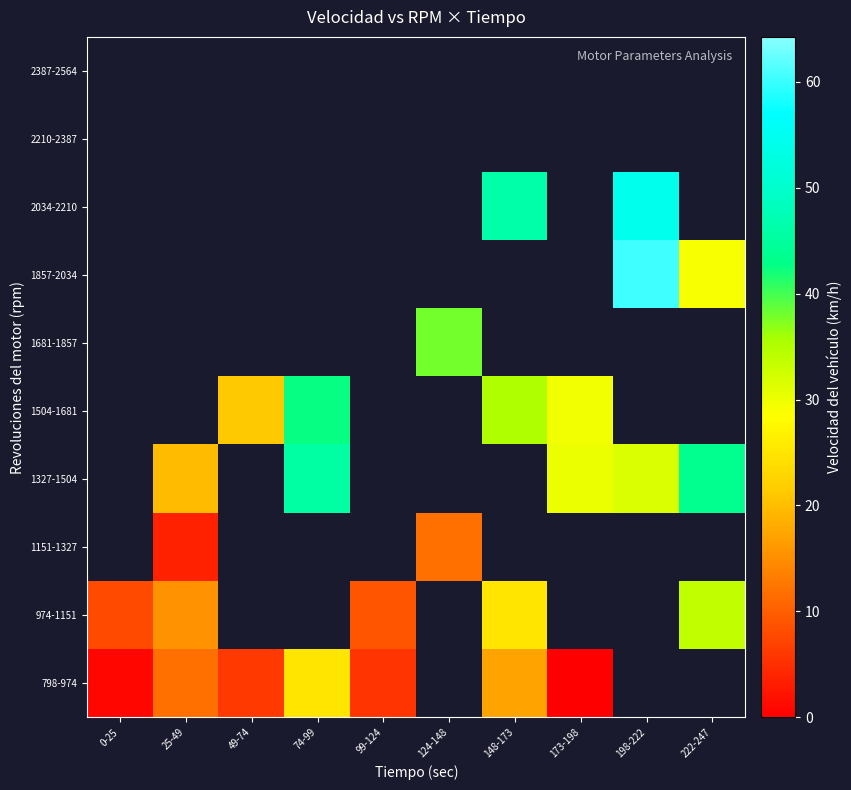

What is the sum of the 1327-1504 values at 173-198 and 25-49?

49.9